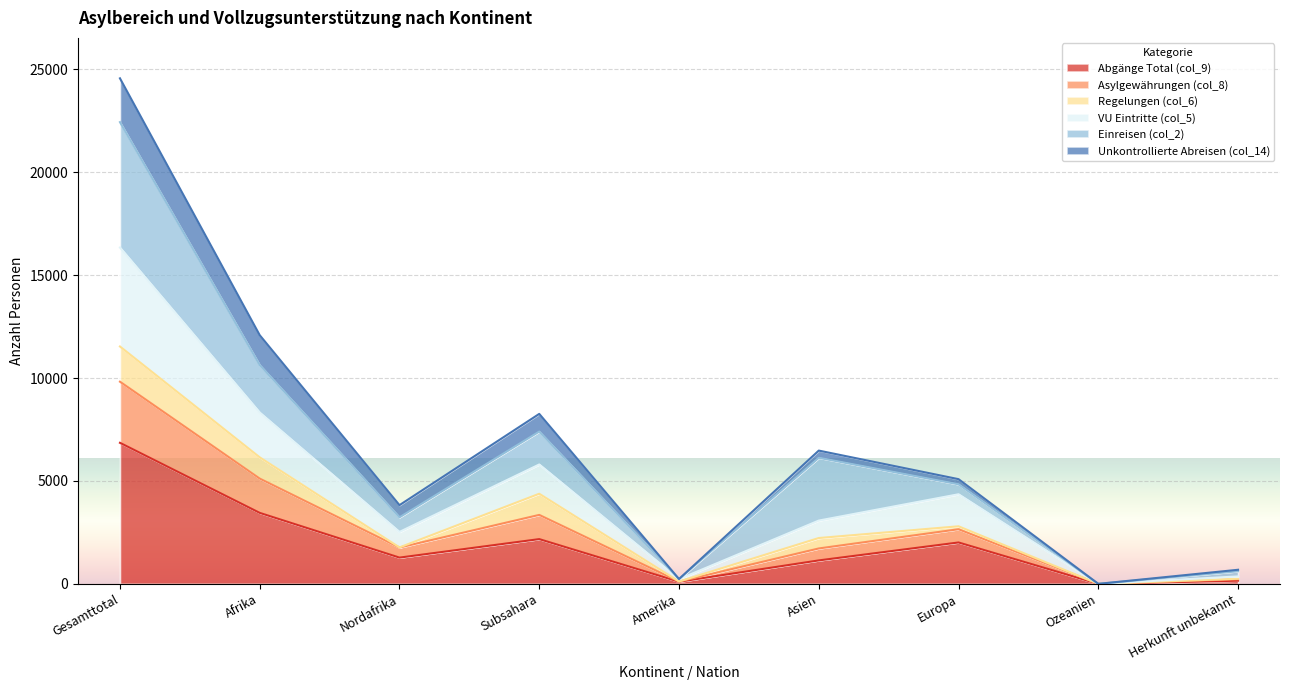

How many lines are shown in the chart?

6